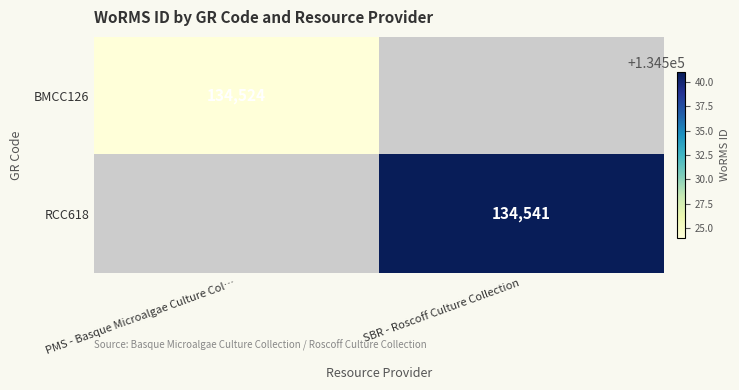

Is it true that RCC618 equals 134541 at SBR - Roscoff Culture Collection?

True